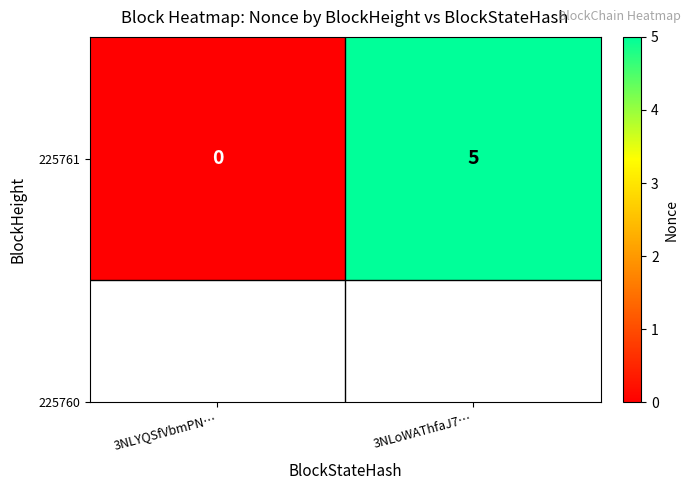

What is the sum of all values?

5